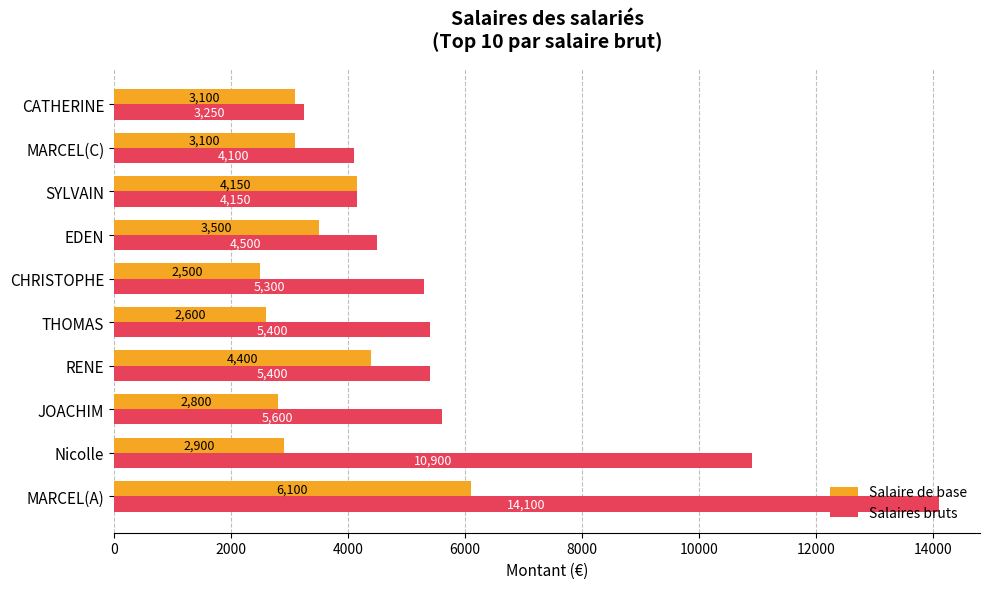

What is the sum of all Salaire de base values?

35150